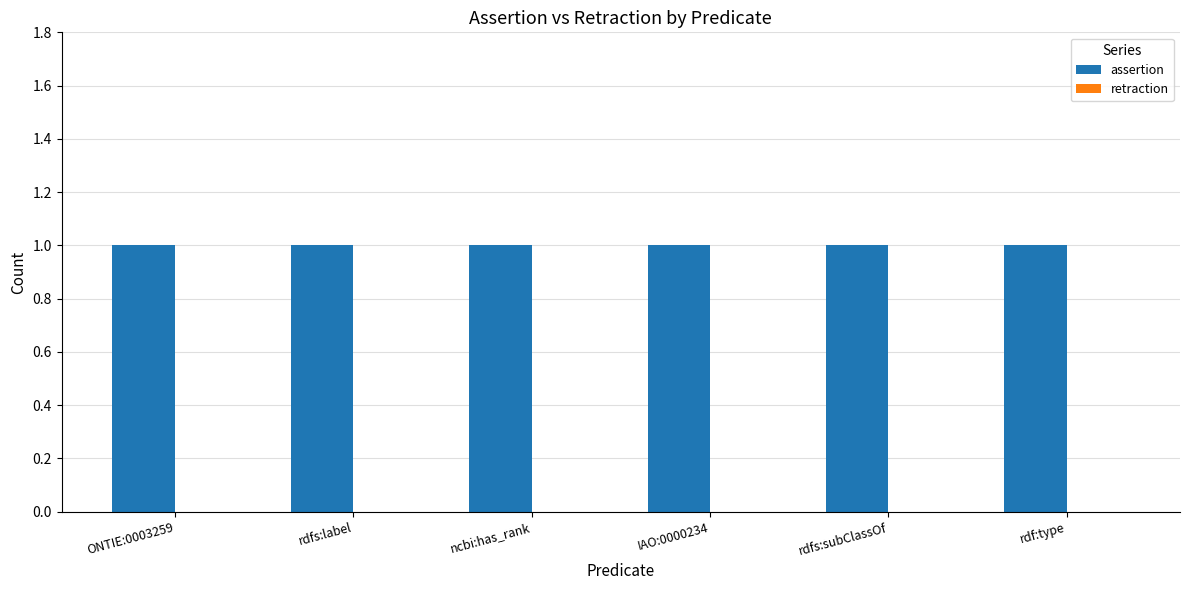

How many bars are there in each group?

2